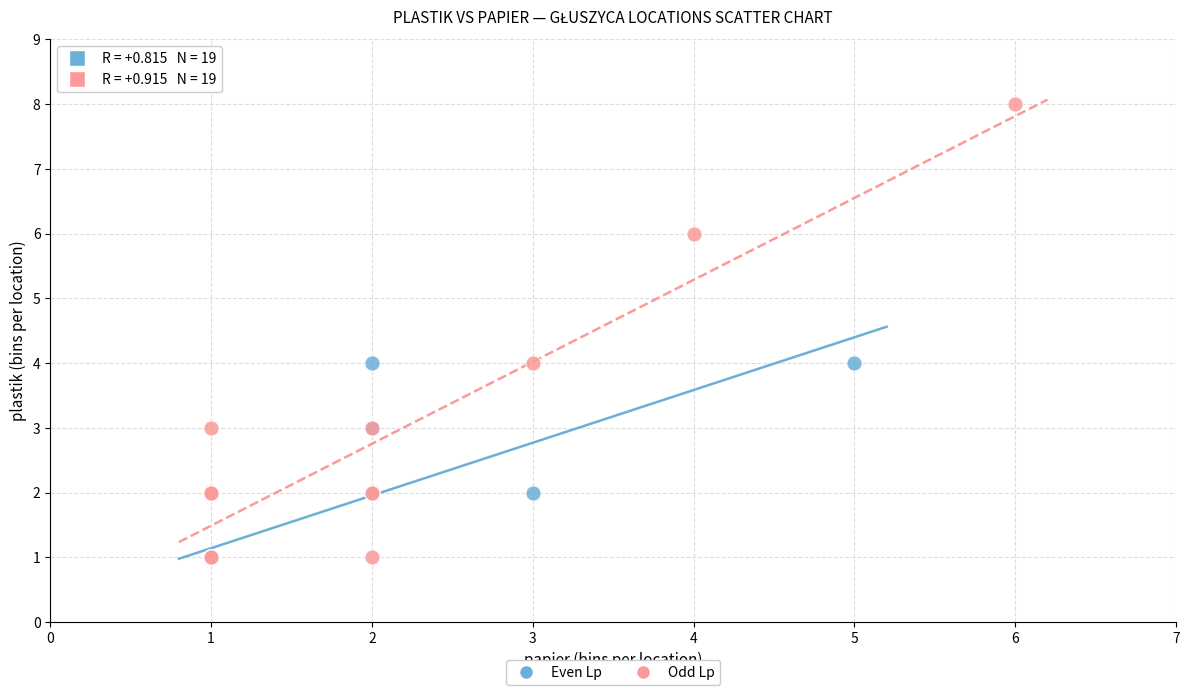

Which series has the largest Y range (max minus min)?

Odd Lp